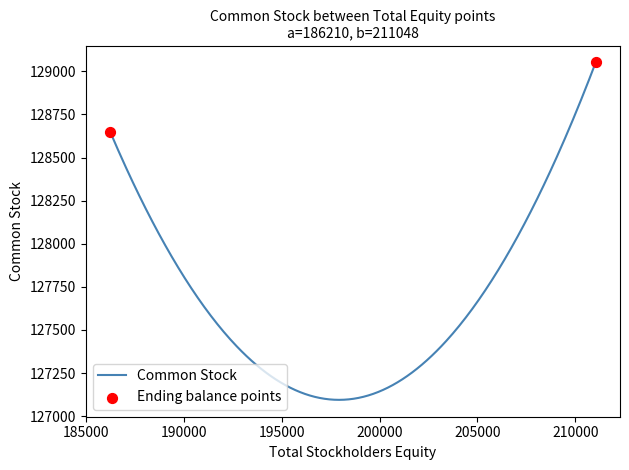

What is the greatest value displayed?

129052.0